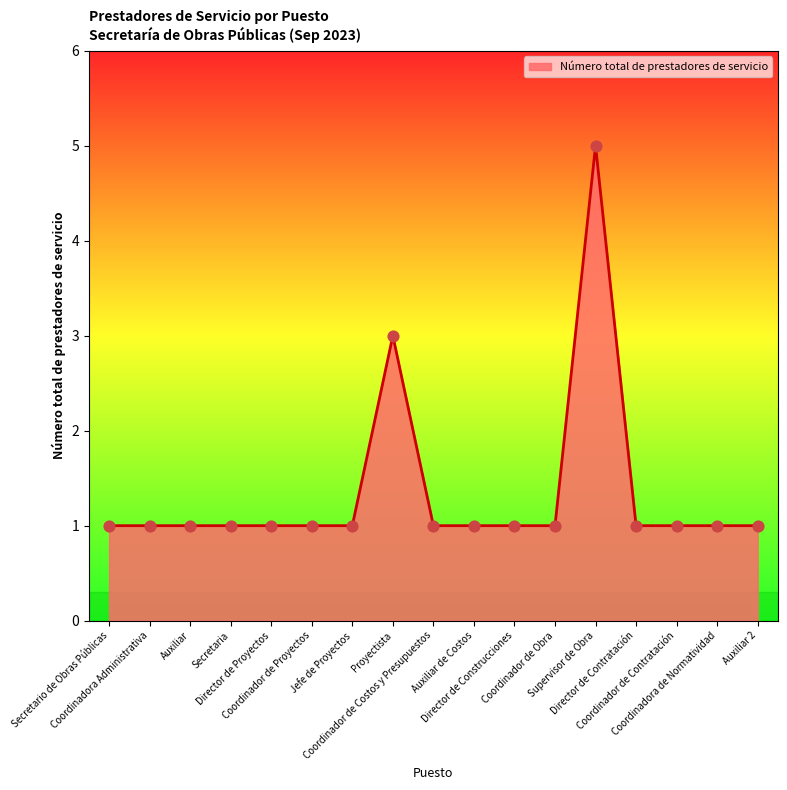

What is the maximum value shown in the chart?

5